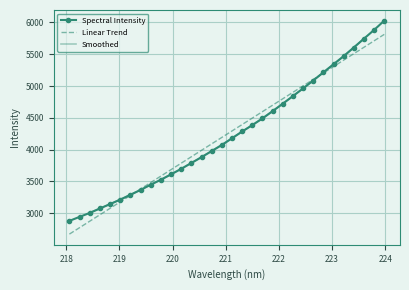

Reading left to right, what are all the values shown in this chart?

2879.8	2942.9	3004.8	3074.8	3143.8	3214.0	3289.8	3366.1	3448.8	3526.6	3610.9	3697.6	3790.3	3881.6	3977.8	4072.7	4179.1	4285.5	4385.7	4490.0	4605.4	4722.1	4842.2	4962.3	5087.1	5215.1	5342.5	5469.4	5606.1	5745.3	5882.7	6028.1